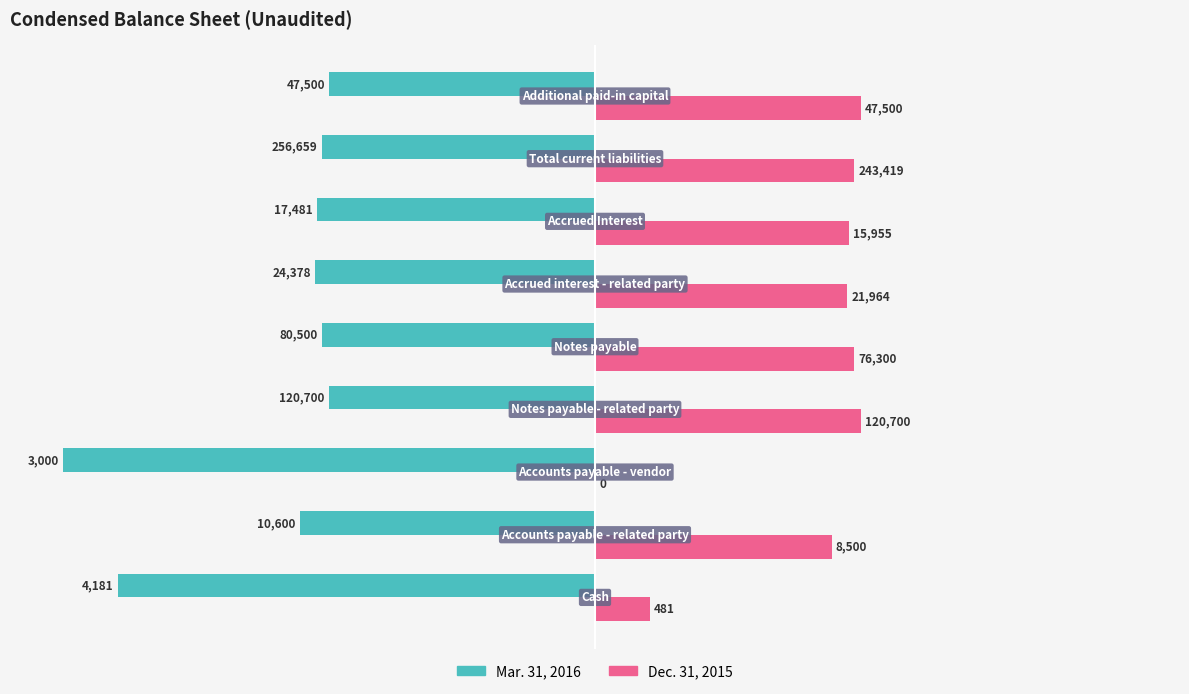

What are all the series names shown in the legend?

Mar. 31, 2016, Dec. 31, 2015